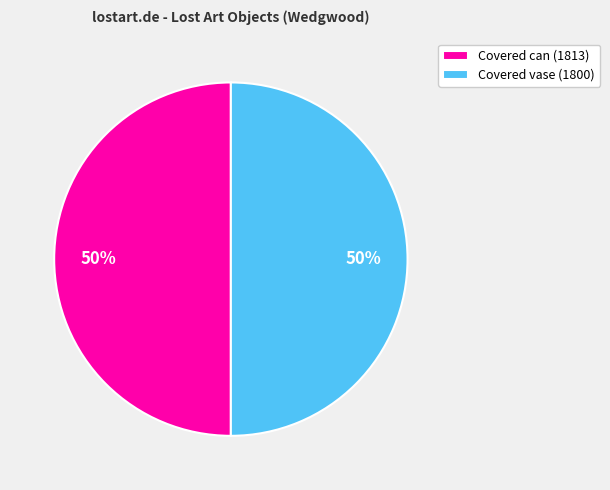

What is the ratio of the value at Covered can to the value at Covered vase?

1.0